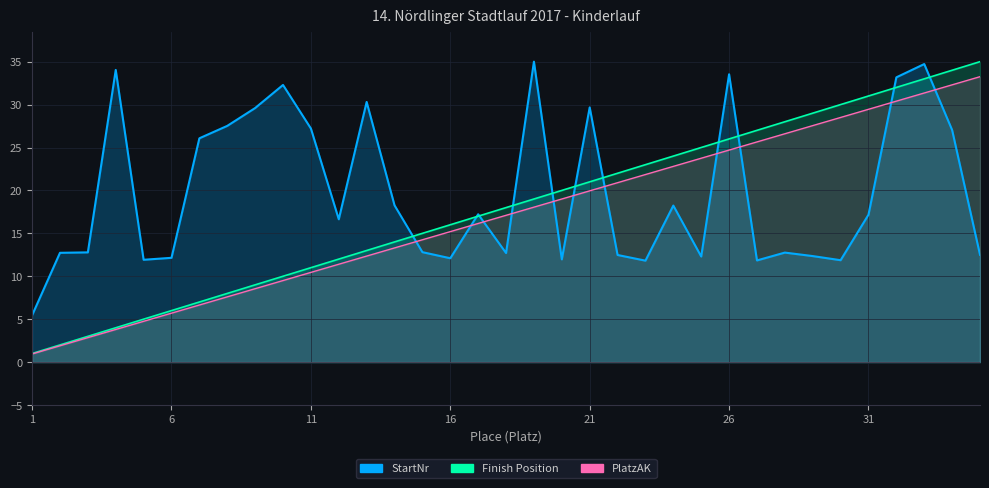

Is the value of PlatzAK at 4 greater than the value of StartNr at 13?

No